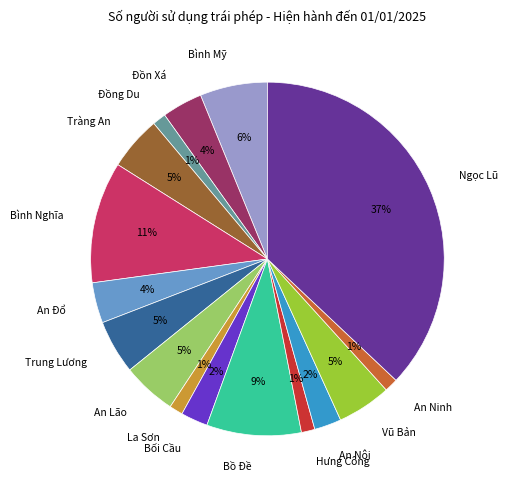

To the nearest percent, what is the difference between the largest and smallest slice percentages?

36%